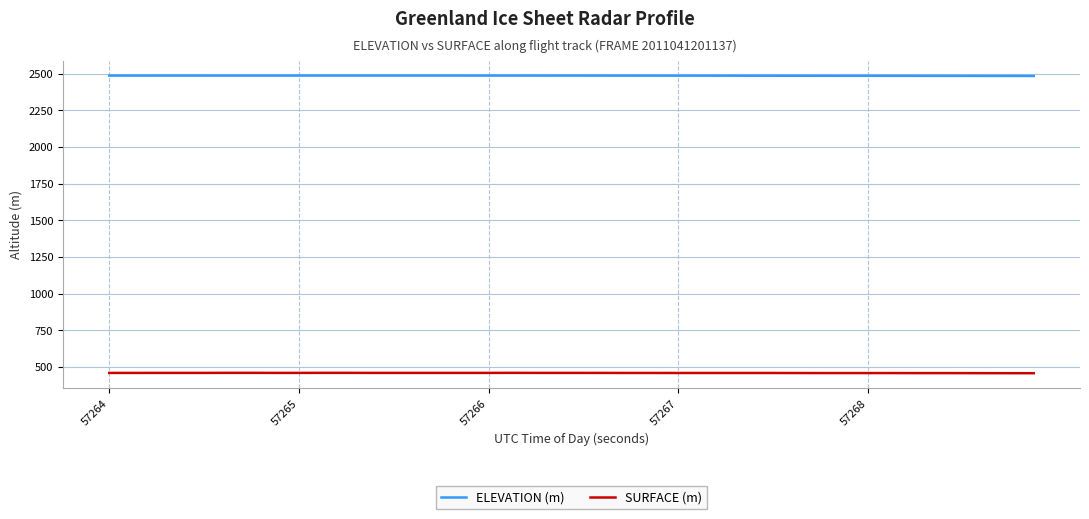

List the series in order of their peak value, highest first.

ELEVATION (m), SURFACE (m)